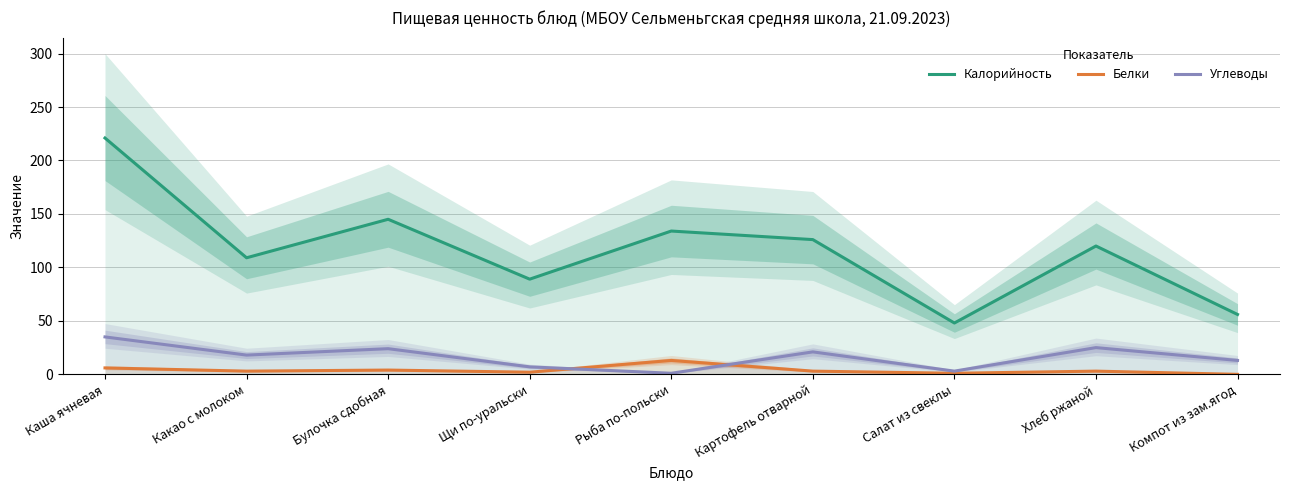

What are all the series names shown in the legend?

Калорийность, Белки, Углеводы